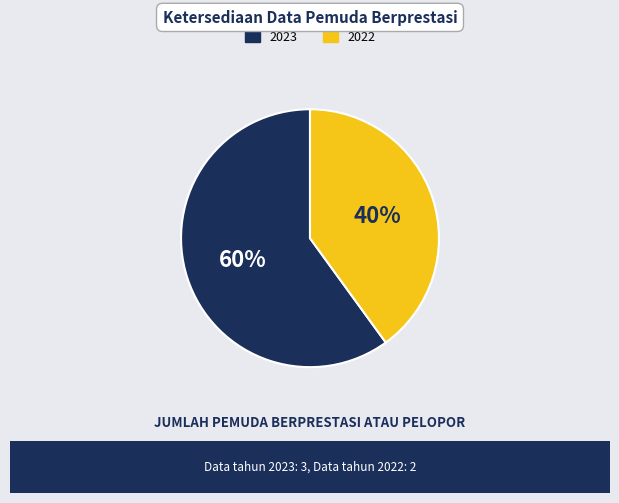

Combined, do 2023 and 2022 account for over 50%?

Yes